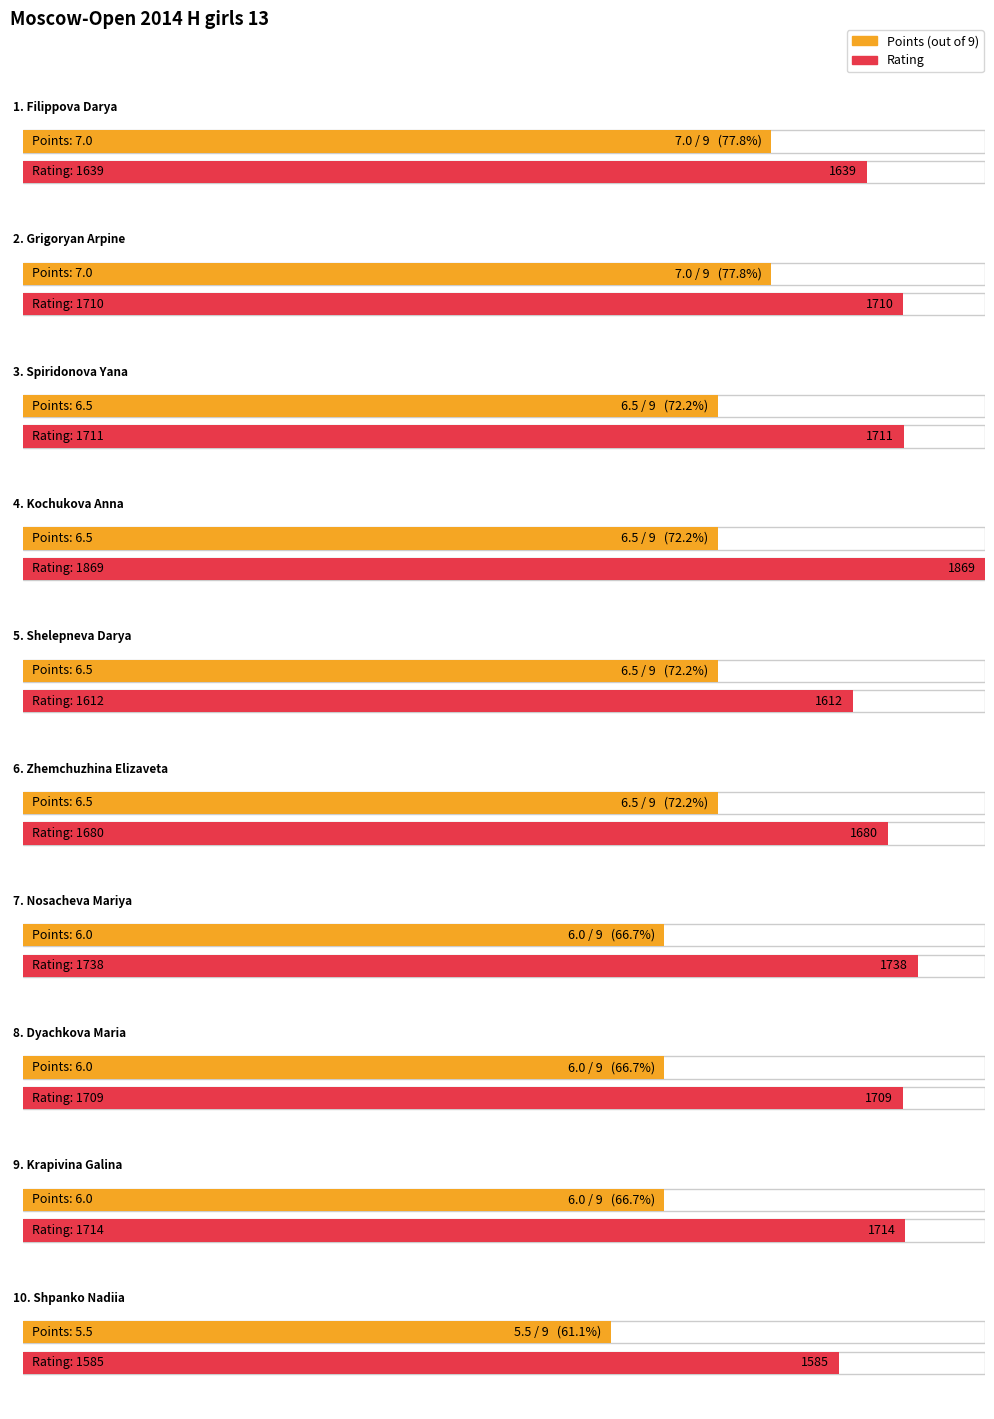

List the labels in order of Rating value, smallest first.

Shpanko Nadiia, Shelepneva Darya, Filippova Darya, Zhemchuzhina Elizaveta, Dyachkova Maria, Grigoryan Arpine, Spiridonova Yana, Krapivina Galina, Nosacheva Mariya, Kochukova Anna